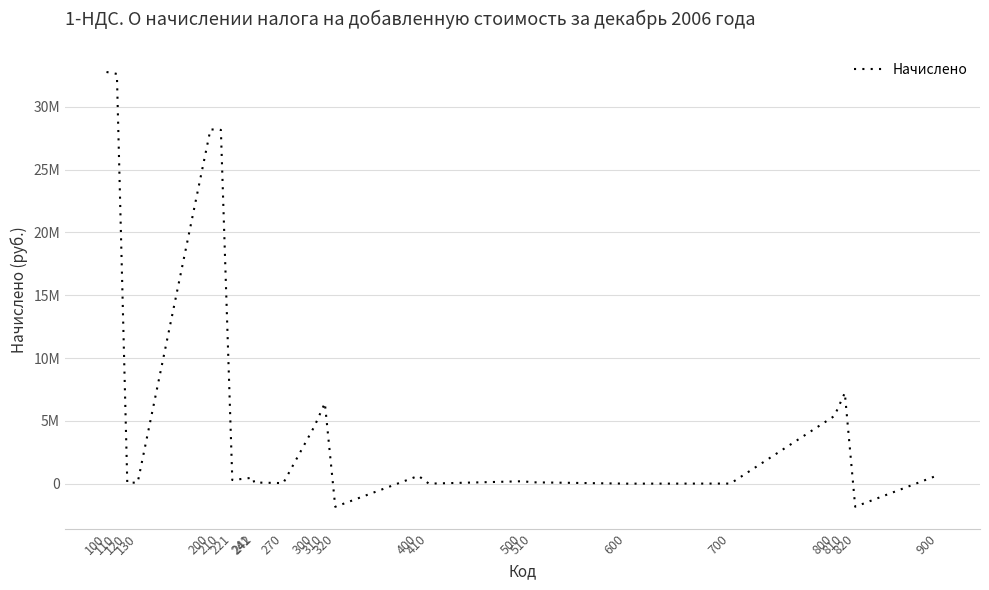

Does the chart have visible grid lines?

Yes